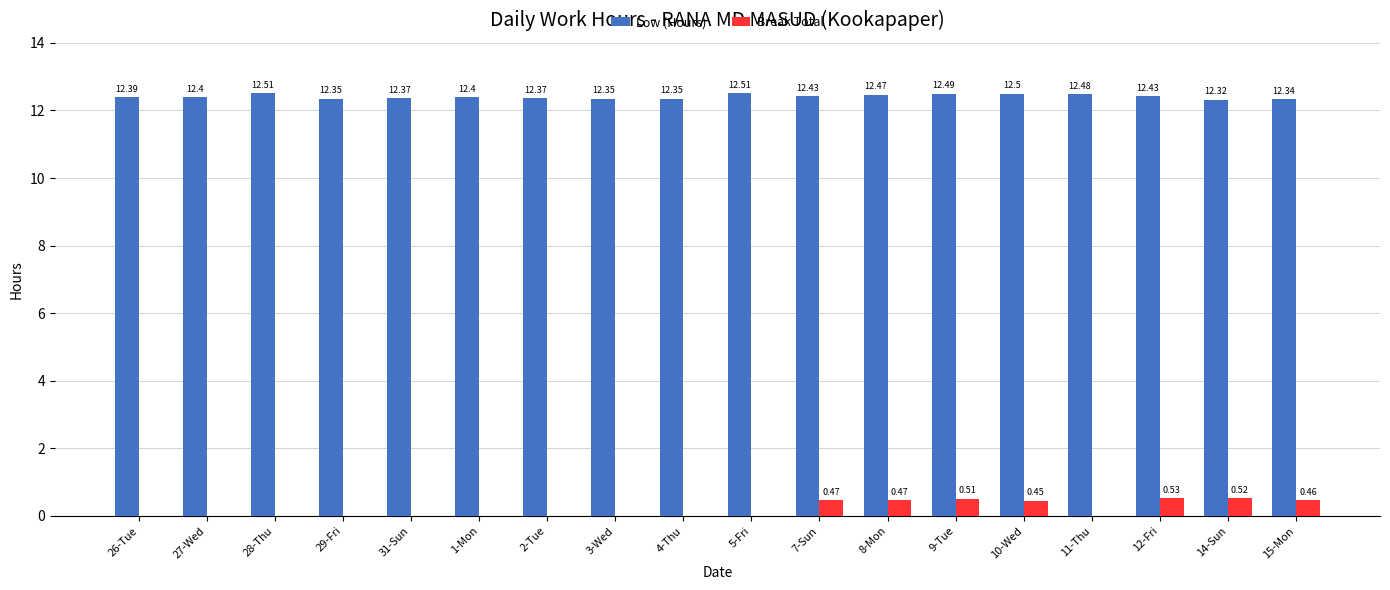

Is the value of Break Total at 5-Fri greater than the value of Low (Hours) at 1-Mon?

No